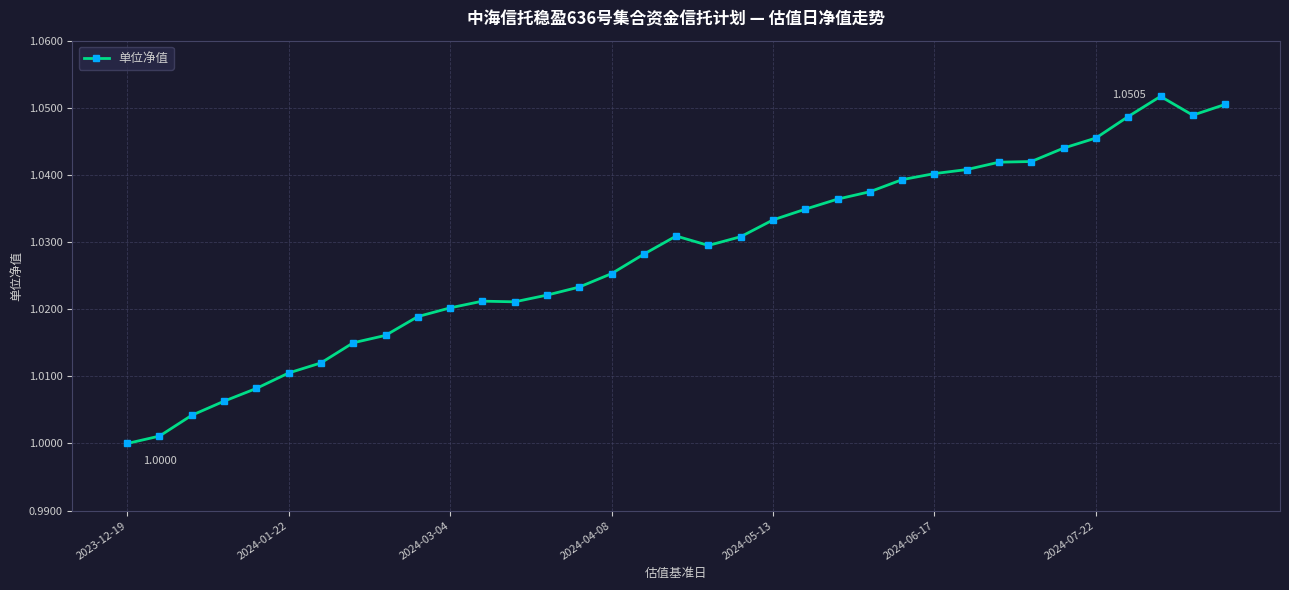

True or false: there are more than 1 points higher than both neighbors.

True